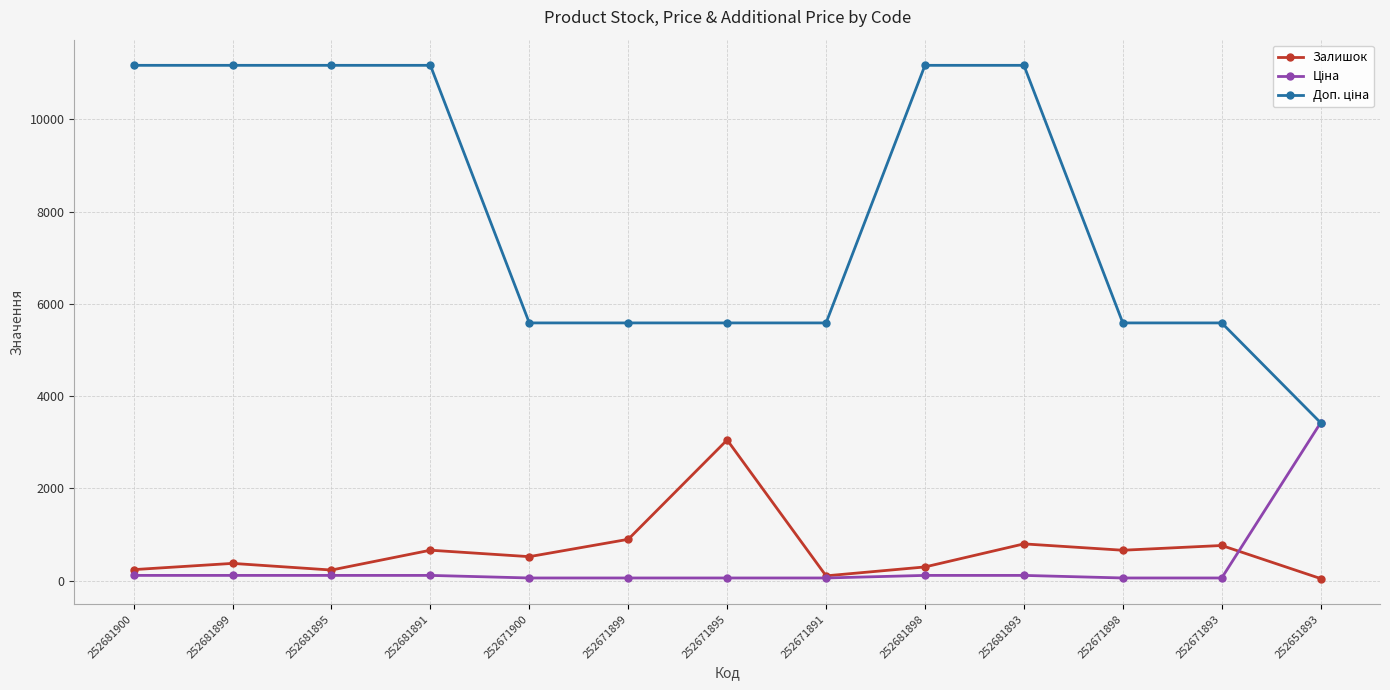

In Залишок, how many points are higher than both neighbors (excluding endpoints)?

5